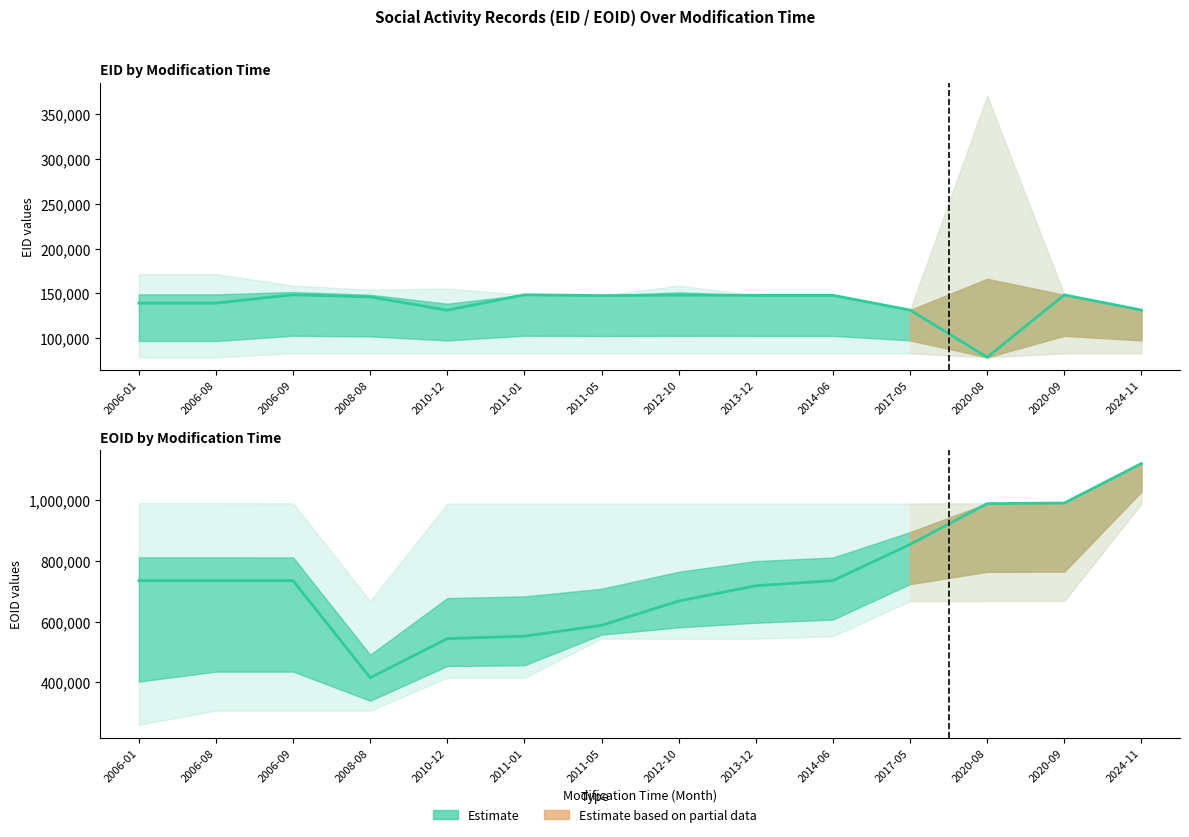

What is the difference between the maximum and minimum values in the EID mean series?

69829